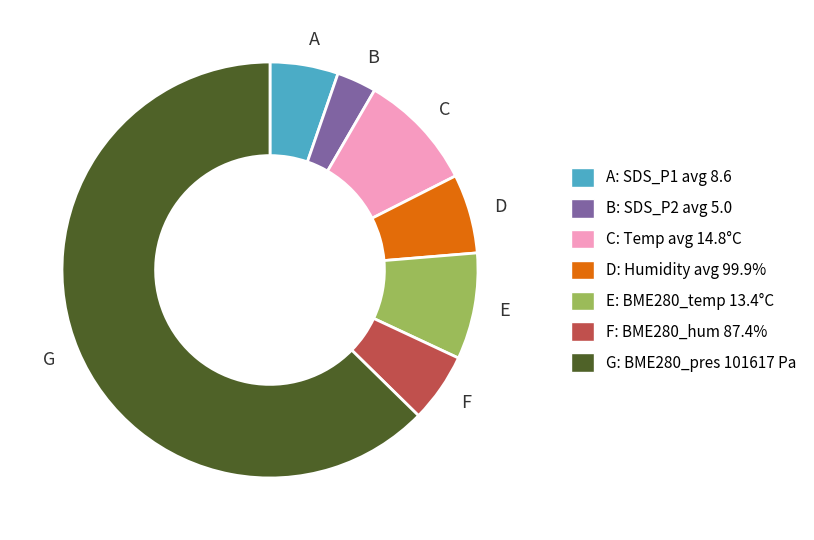

Which category accounts for the majority?

G